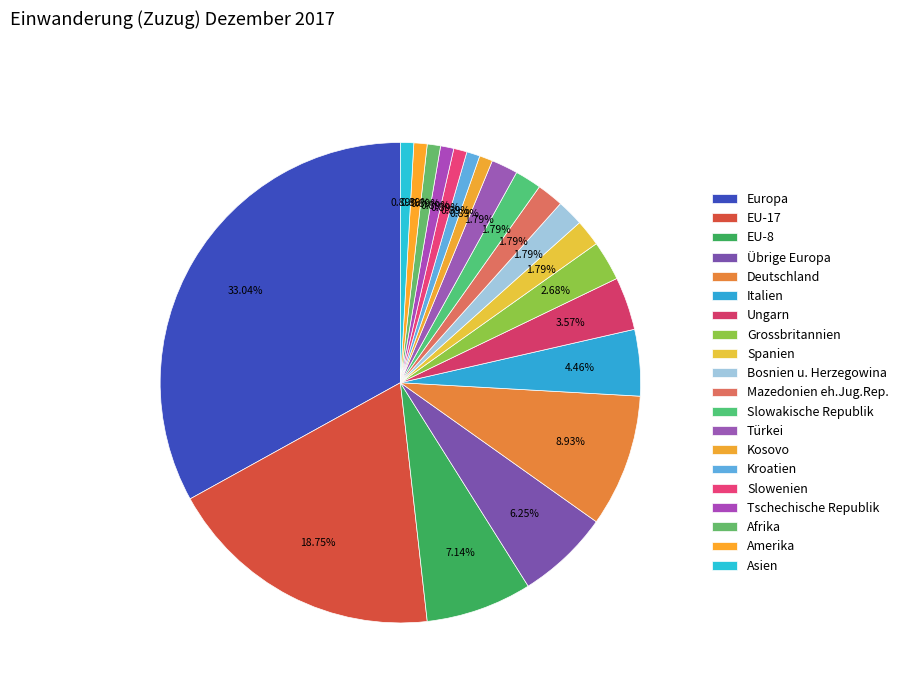

Which category has the biggest portion of the pie?

Europa